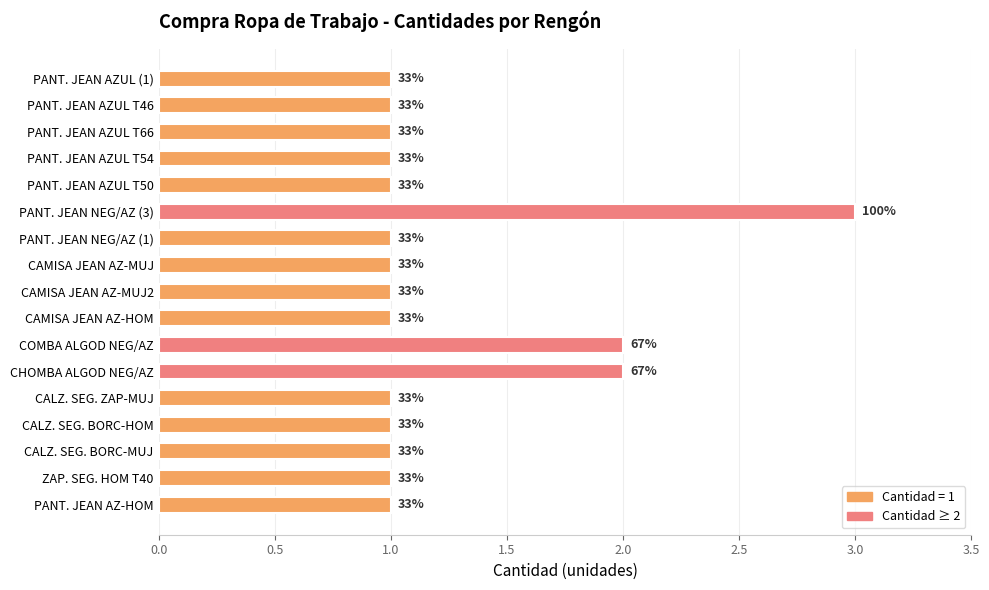

How many bars are there in total?

17